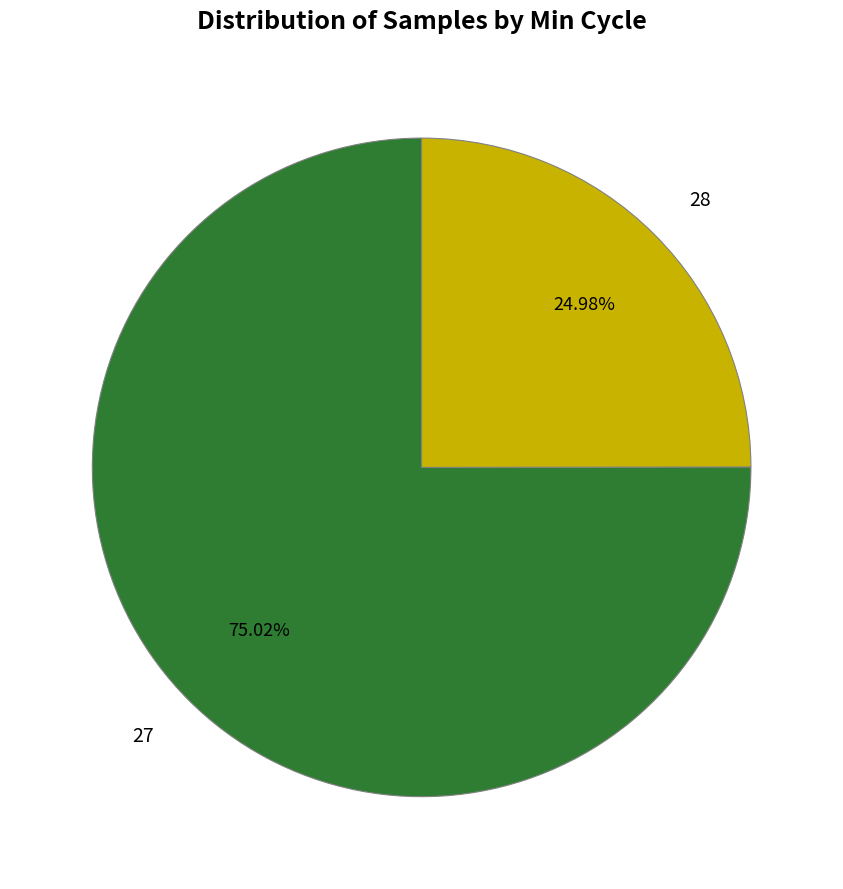

Which has a higher value, 28 or 27?

27